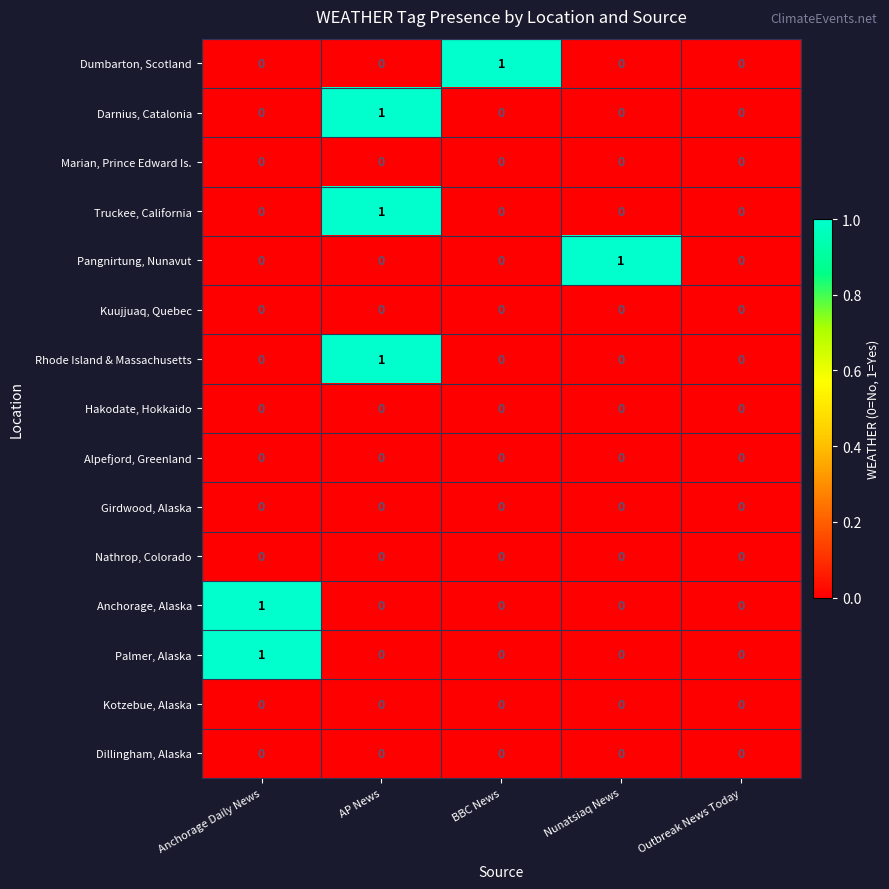

The value of Kuujjuaq, Quebec at Nunatsiaq News is 0. True or false?

True